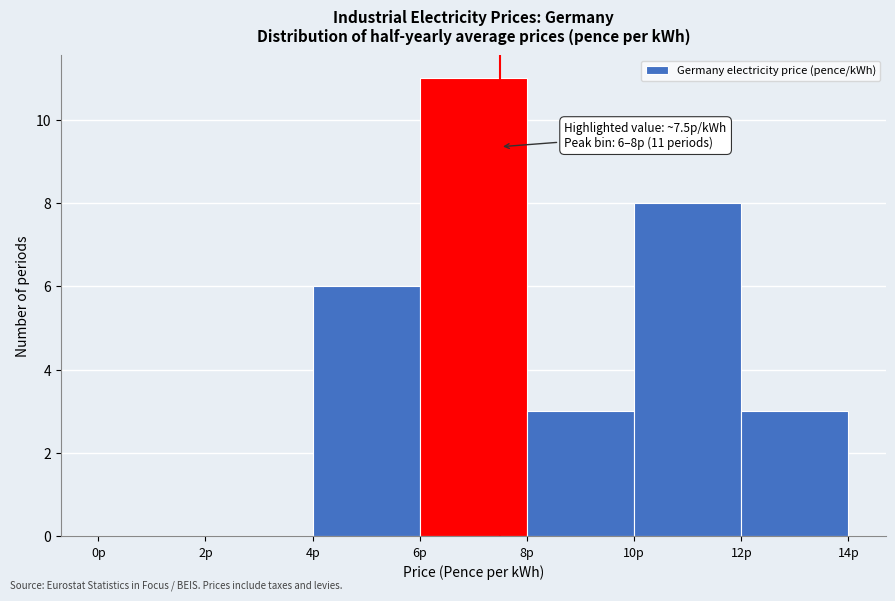

Over which range of the x-axis is the bar tallest?

6 to 8